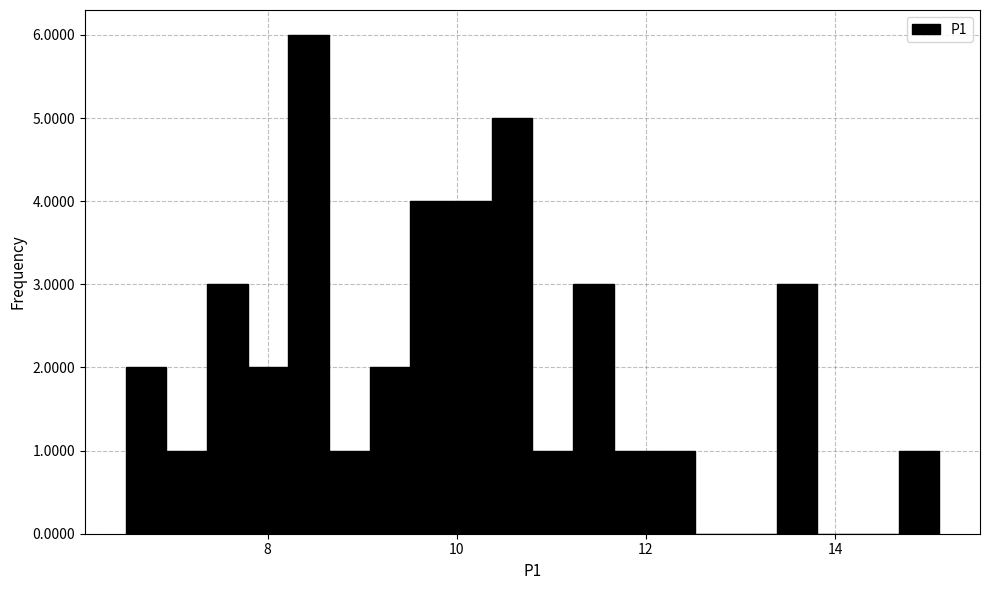

Read against the x-axis, roughly where is the centre of the tallest bar?

8.4